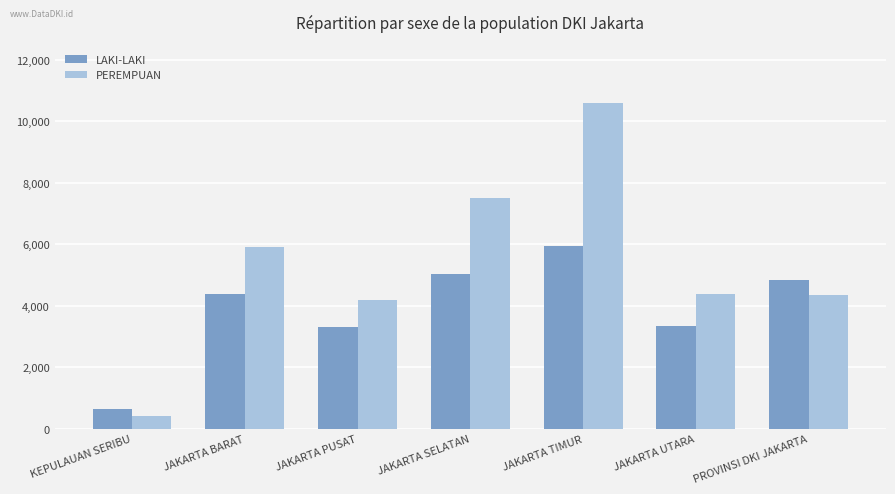

Which series has the largest total across all categories?

PEREMPUAN